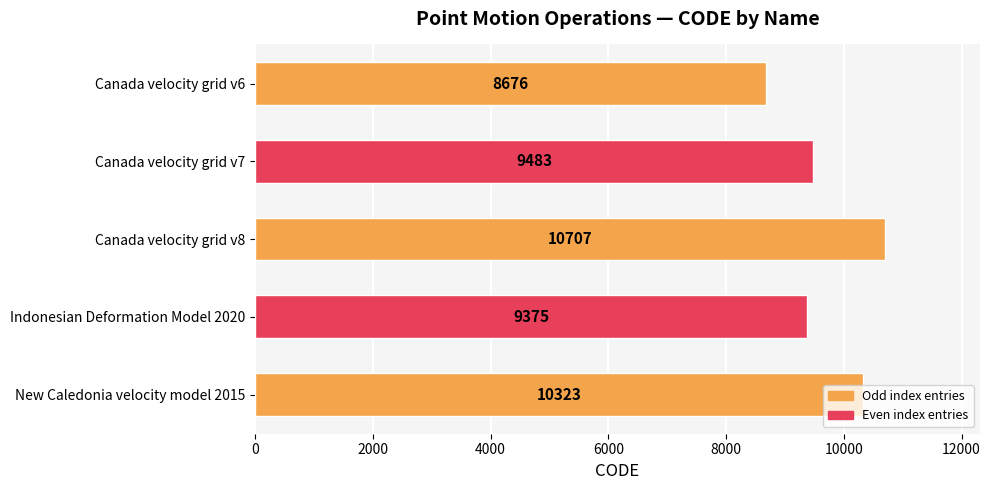

At which label is the value closest to 9691?

Canada velocity grid v7